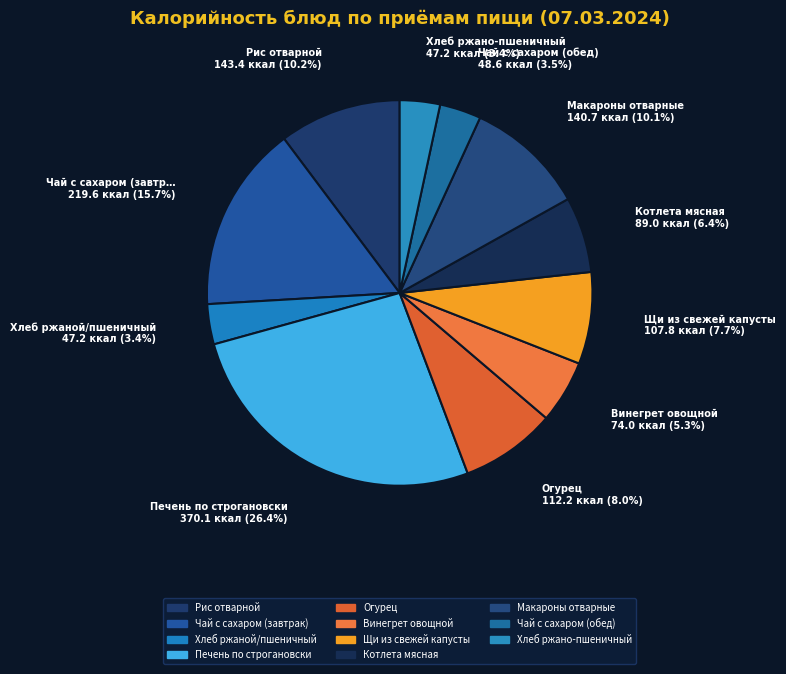

The Огурец slice represents 8% of the pie. True or false?

True